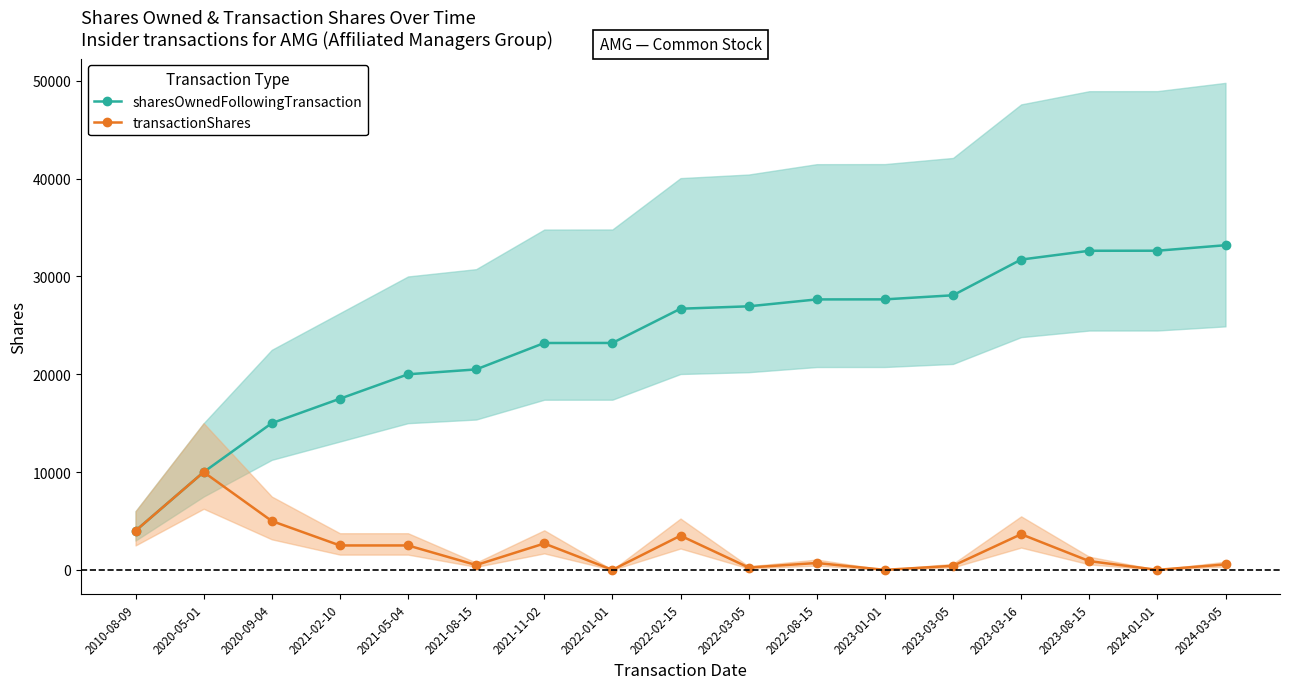

Which series changed the most between 2021-05-04 and 2022-02-15?

sharesOwnedFollowingTransaction